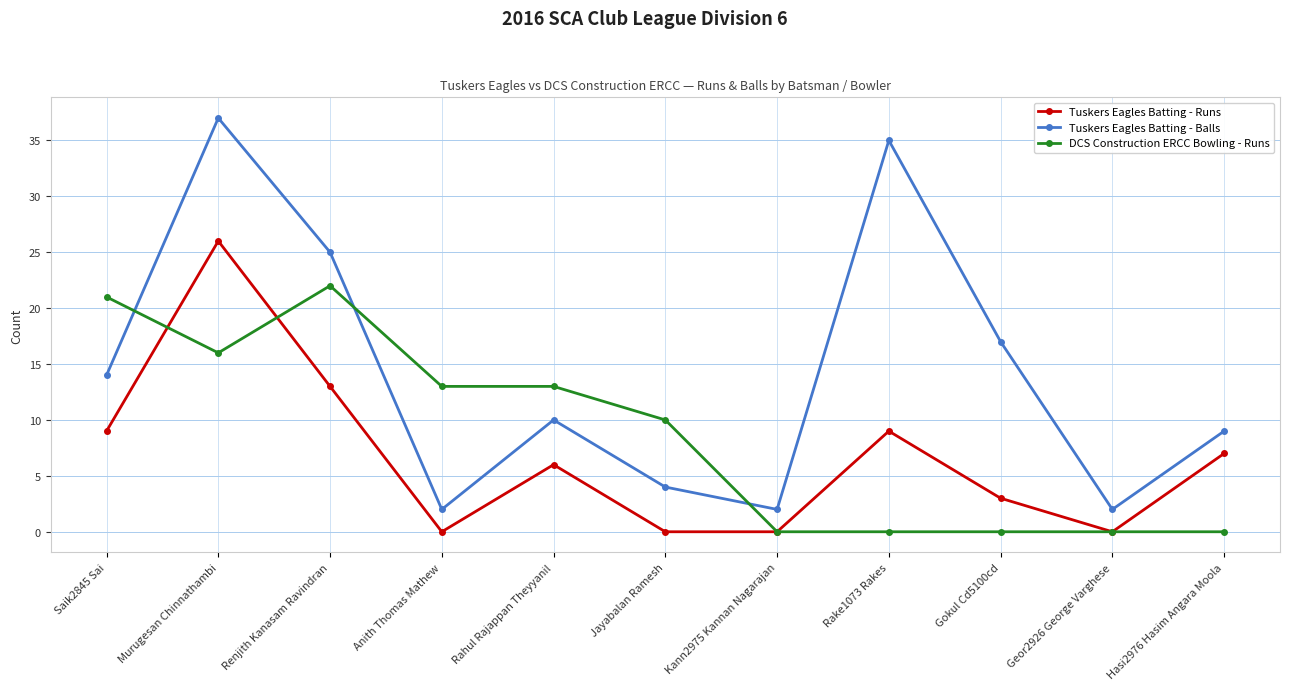

At which category does DCS Construction ERCC Bowling - Runs reach its first local valley?

Murugesan Chinnathambi